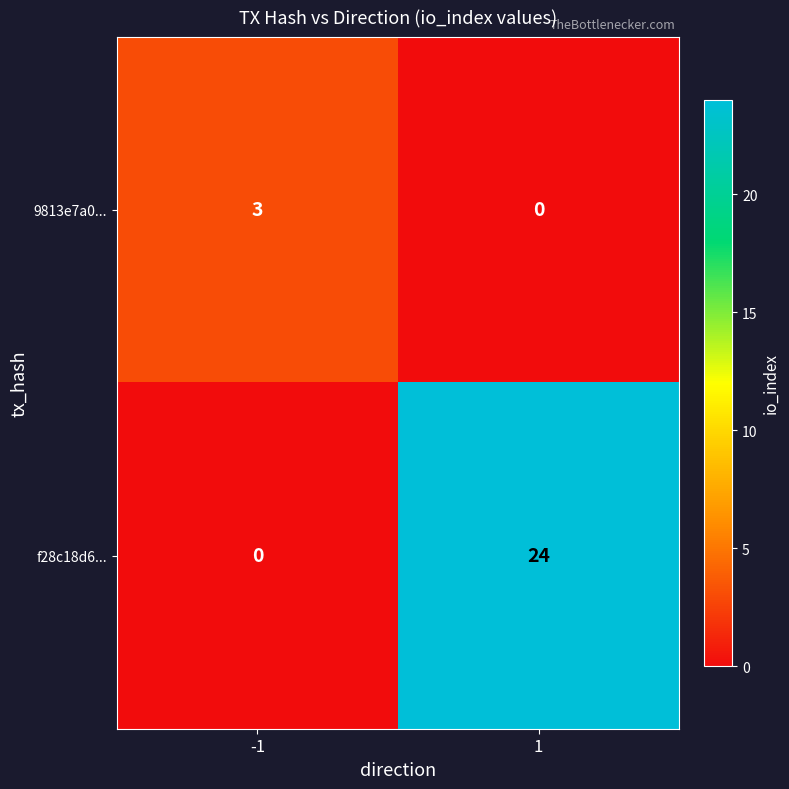

True or false: f28c18d6... has a value of 5 at 1.

False